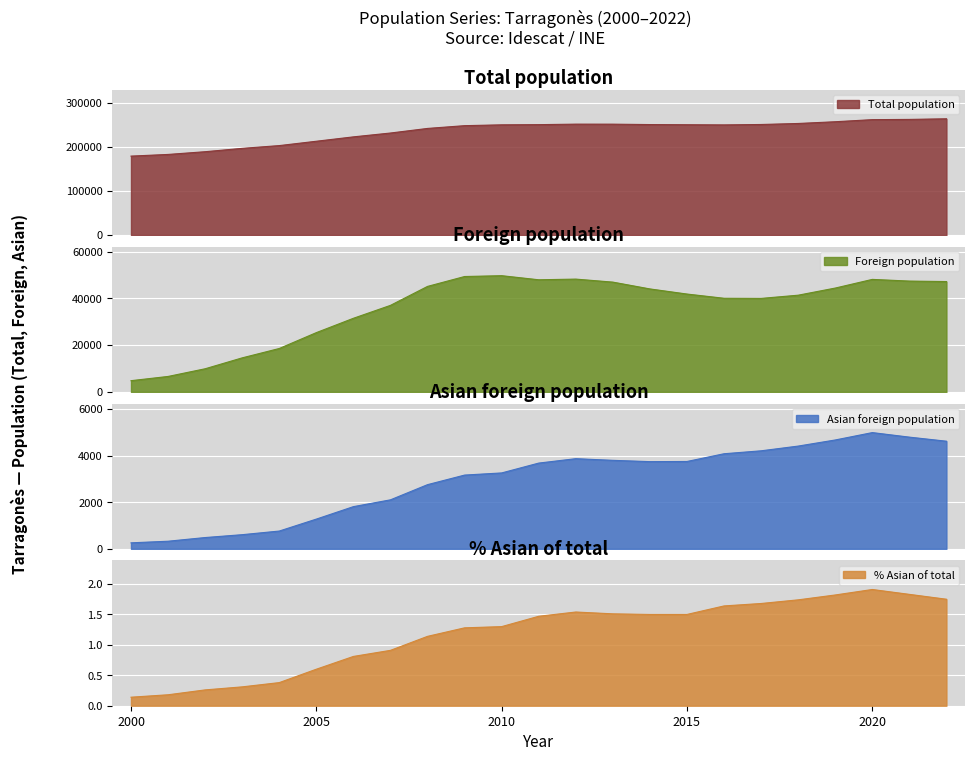

What is the approximate value of Total population at 2019?

256730.0